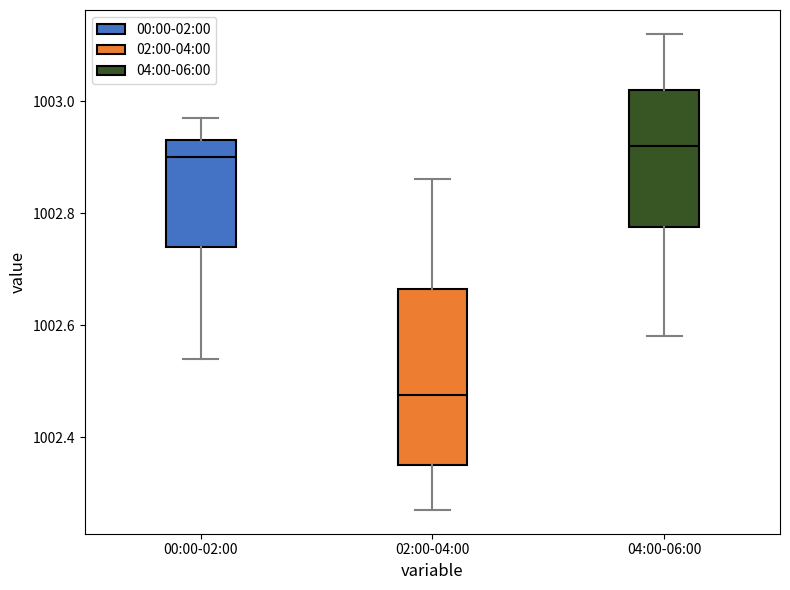

Reading left to right, read every box against the y-axis: the position of its median line, the range the box covers, and the ends of its whiskers. The values are not printed on the chart, so give them approximately, as read against the axis.

00:00-02:00: median 1002.90, box 1002.74 to 1002.94, whiskers 1002.54 to 1002.98
02:00-04:00: median 1002.48, box 1002.36 to 1002.66, whiskers 1002.28 to 1002.86
04:00-06:00: median 1002.92, box 1002.78 to 1003.02, whiskers 1002.58 to 1003.12